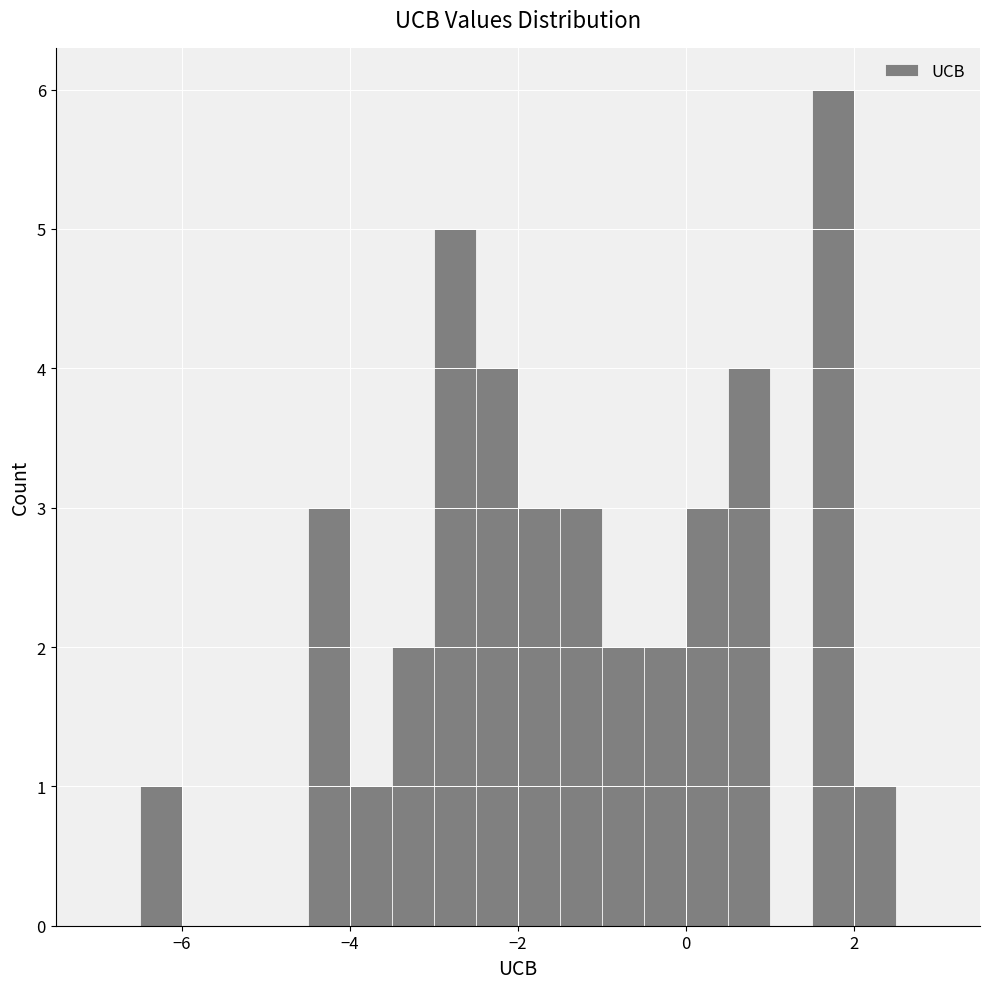

Read against the x-axis, roughly where is the centre of the tallest bar?

1.8